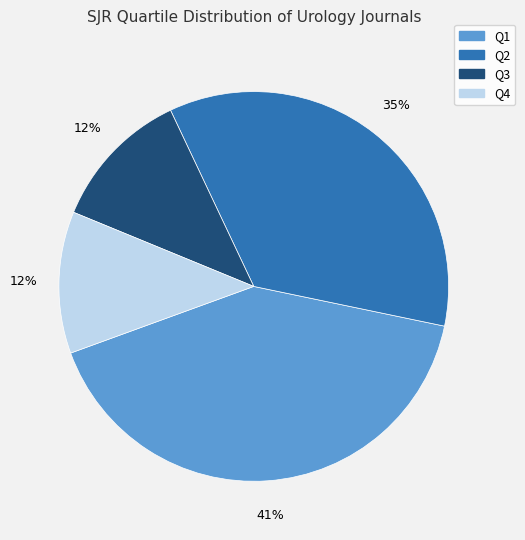

Which category has the biggest portion of the pie?

Q1